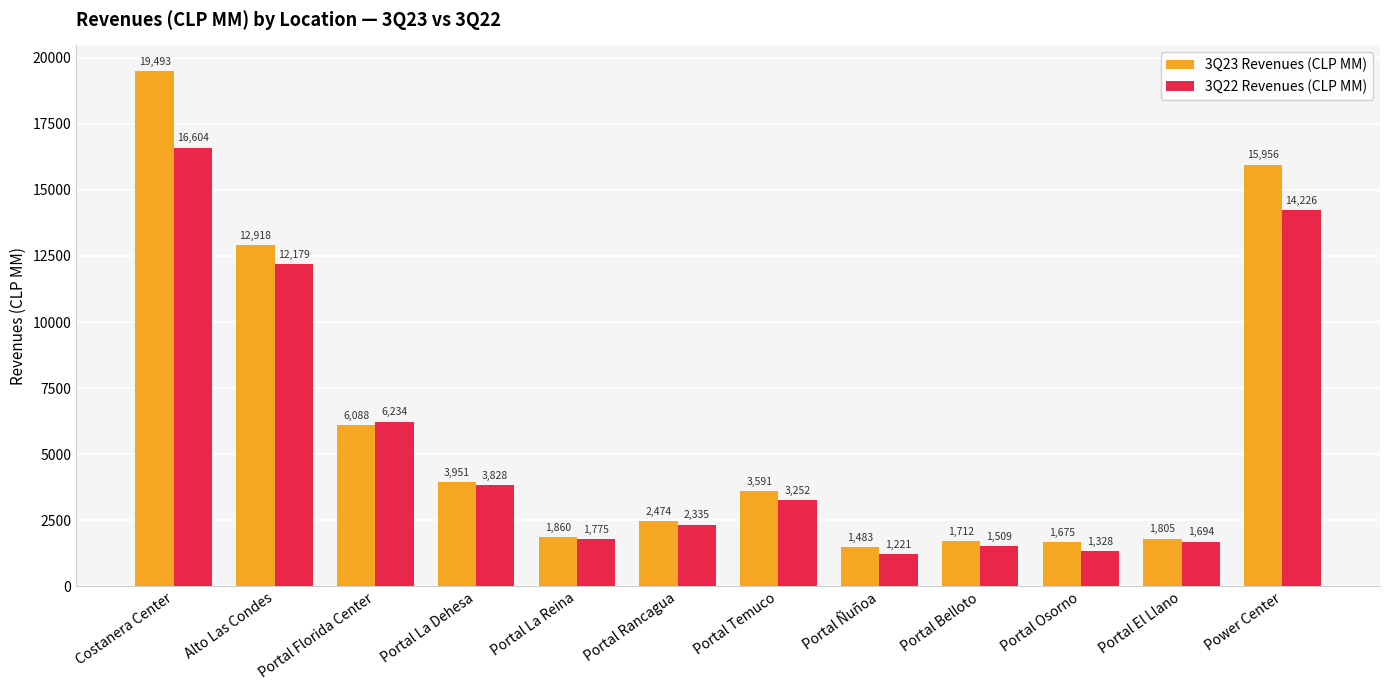

At how many categories does at least one series exceed 1717?

9